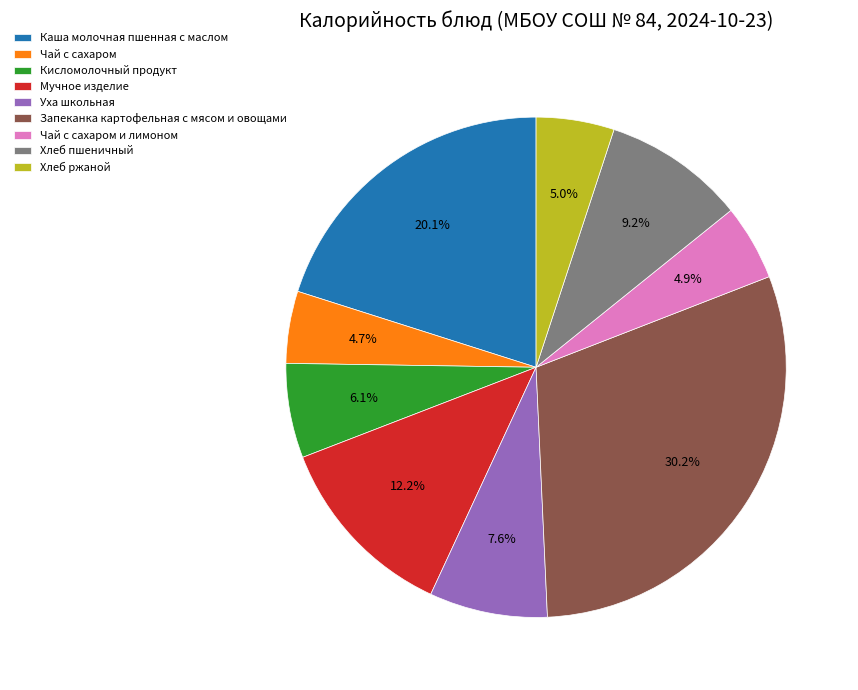

Which category has the biggest portion of the pie?

Запеканка картофельная с мясом и овощами